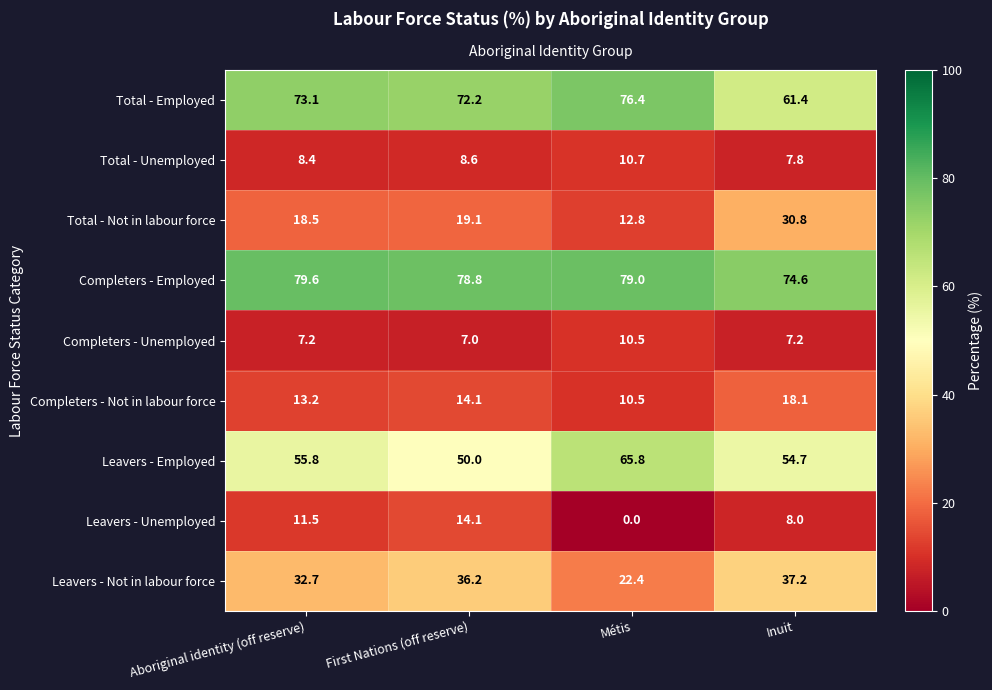

At which label does Total - Unemployed reach its peak?

Métis